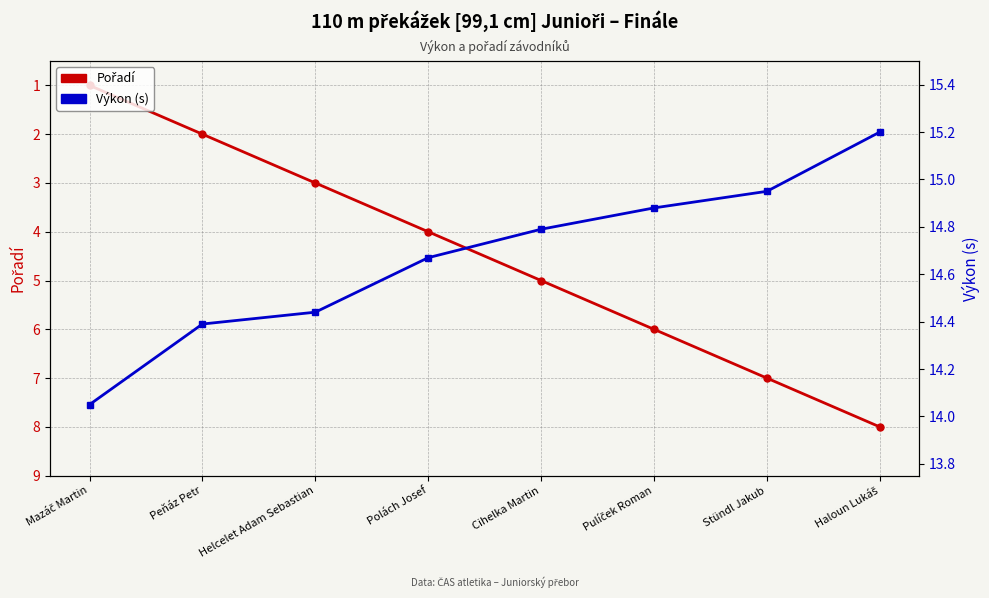

Count the Pořadí values in the range 3 to 7.

5